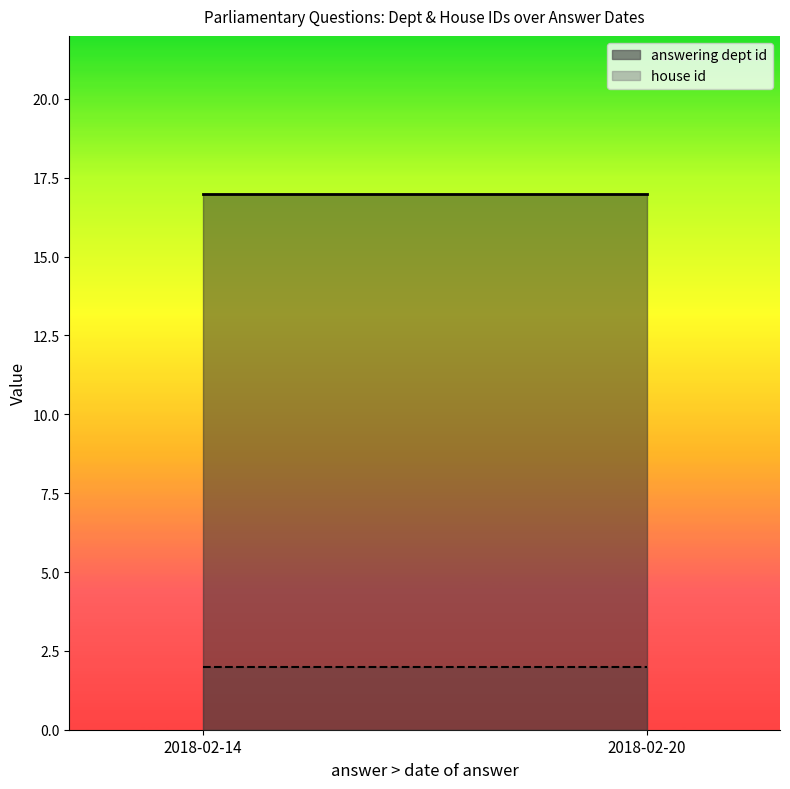

The value of answering dept id at 2018-02-20 is 7. True or false?

False